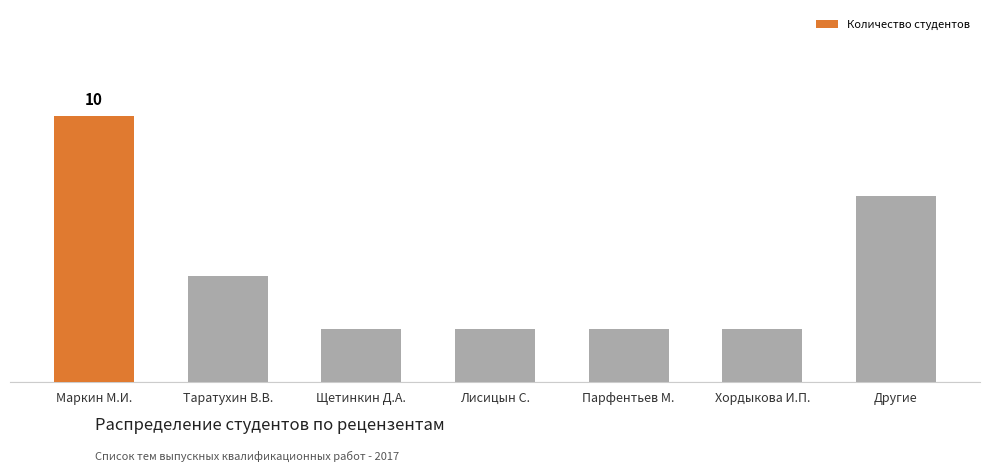

Where is the data nearest to the value 6?

Другие